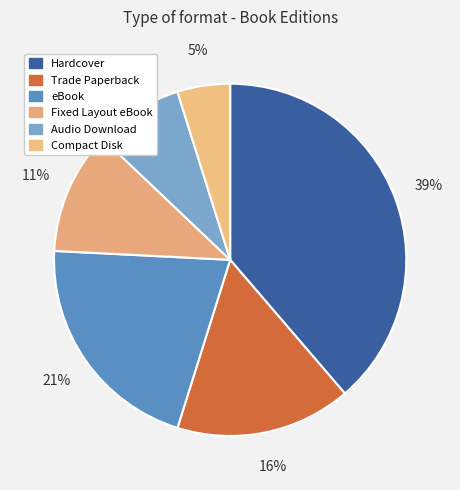

Is there a majority slice in this chart?

No